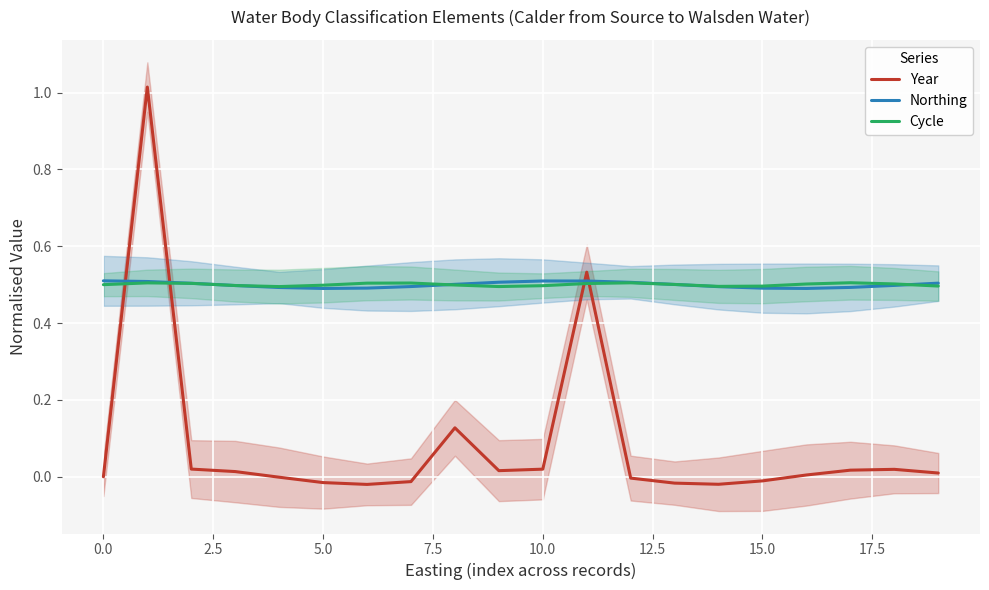

How many times do Cycle and Year cross each other?

4